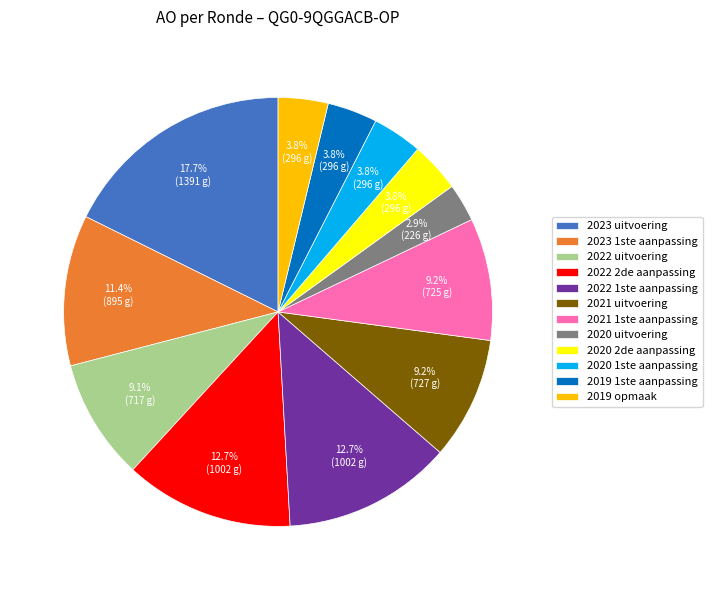

How many slices are in this pie chart?

12